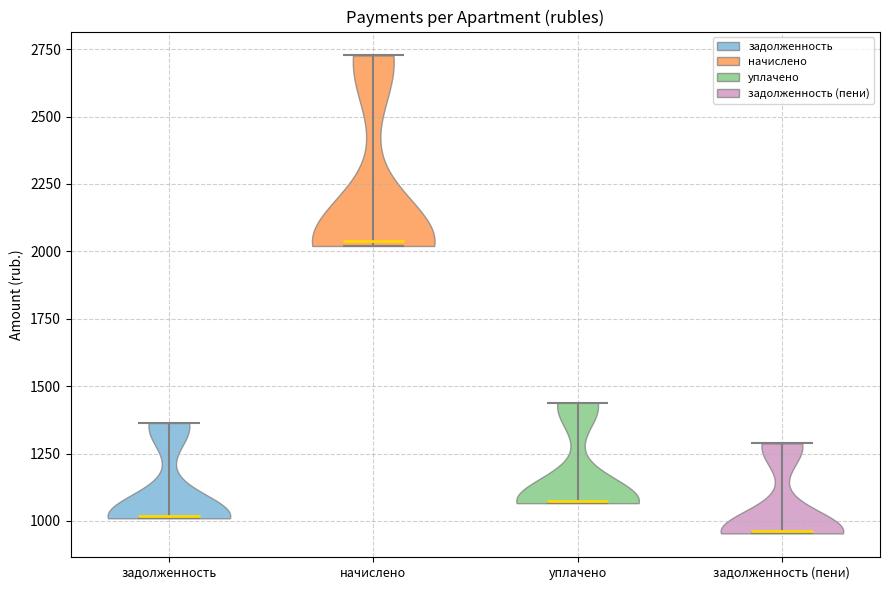

What is the lowest point the violin for уплачено reaches on the y-axis? The values are not printed on the chart, so give them approximately, as read against the axis.

1050